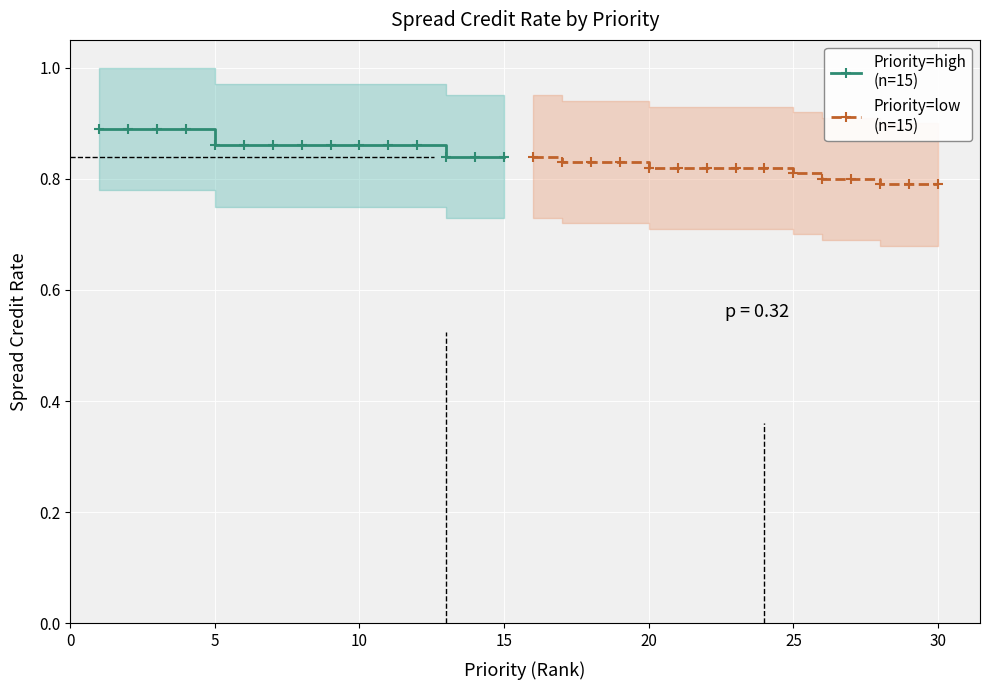

True or false: Priority=high
(n=15) and Priority=low
(n=15) cross at least once.

False